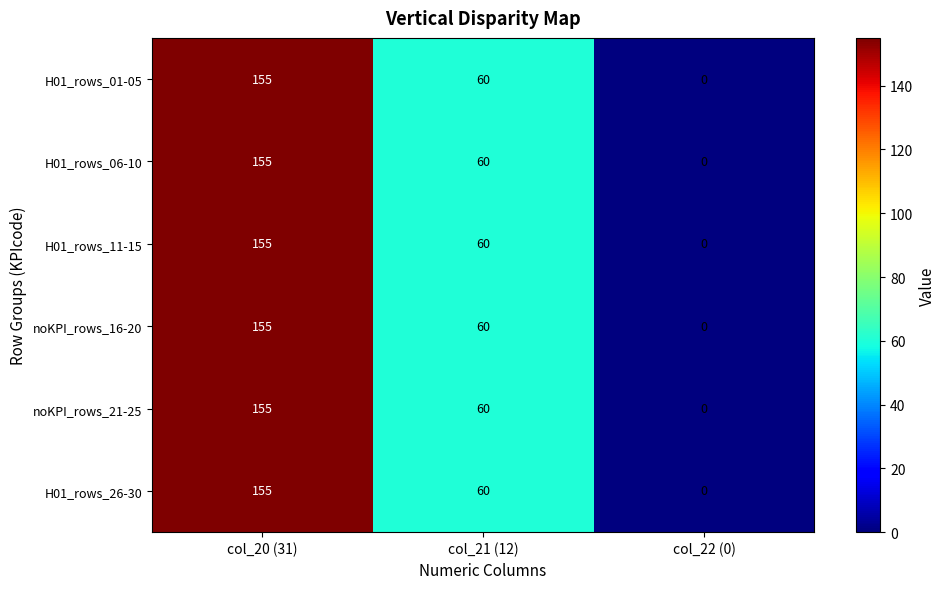

What is the sum of the H01_rows_01-05 values at col_21 (12) and col_22 (0)?

60